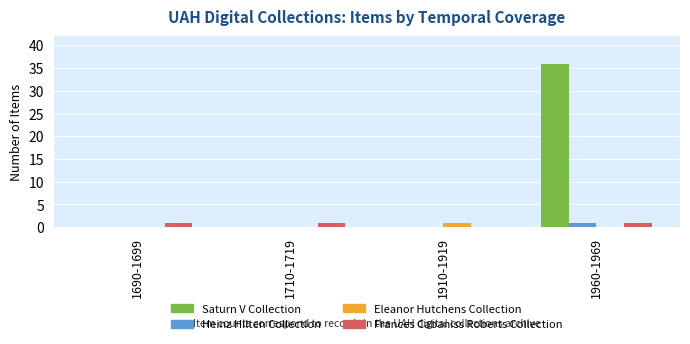

Between 1910-1919 and 1960-1969, which series saw the biggest shift?

Saturn V Collection